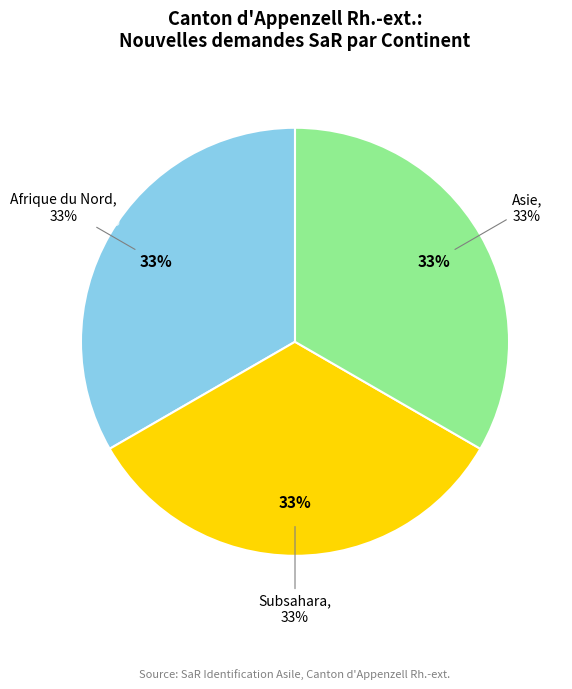

Which slice is the largest?

Subsahara